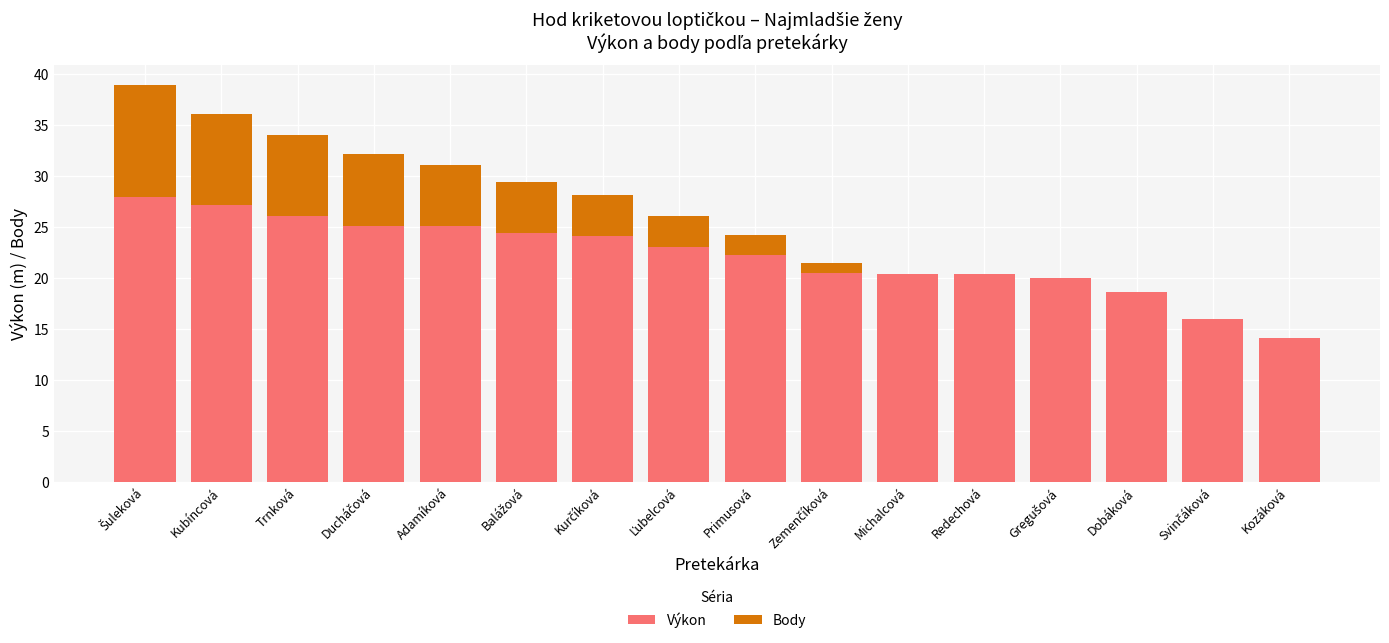

What is the average value of the Výkon series?

22.2